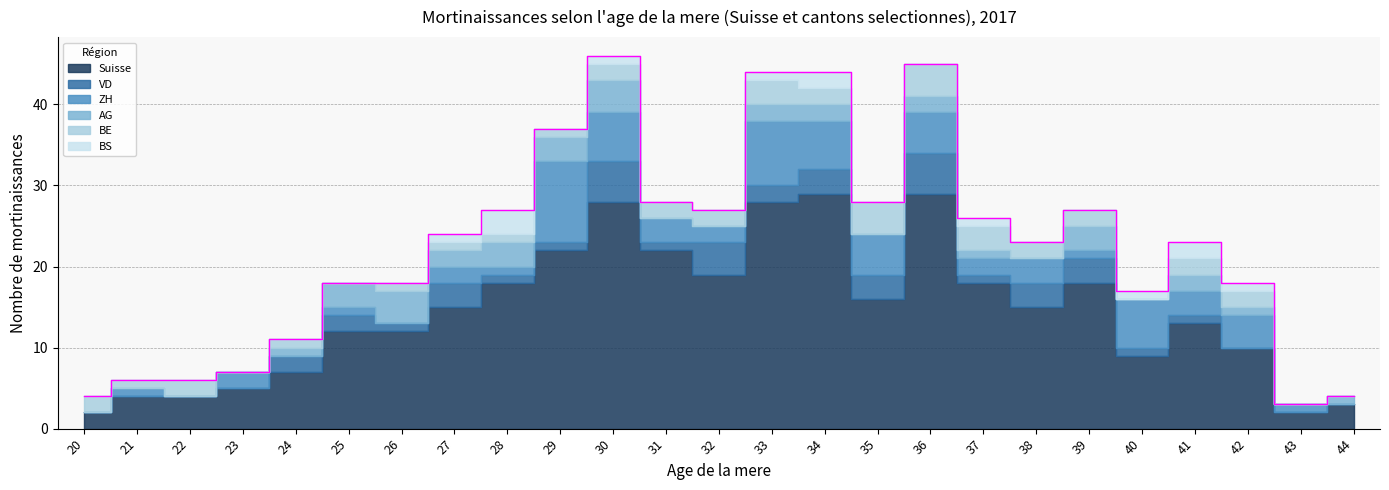

Between 26 and 37, which series saw the biggest shift?

Suisse